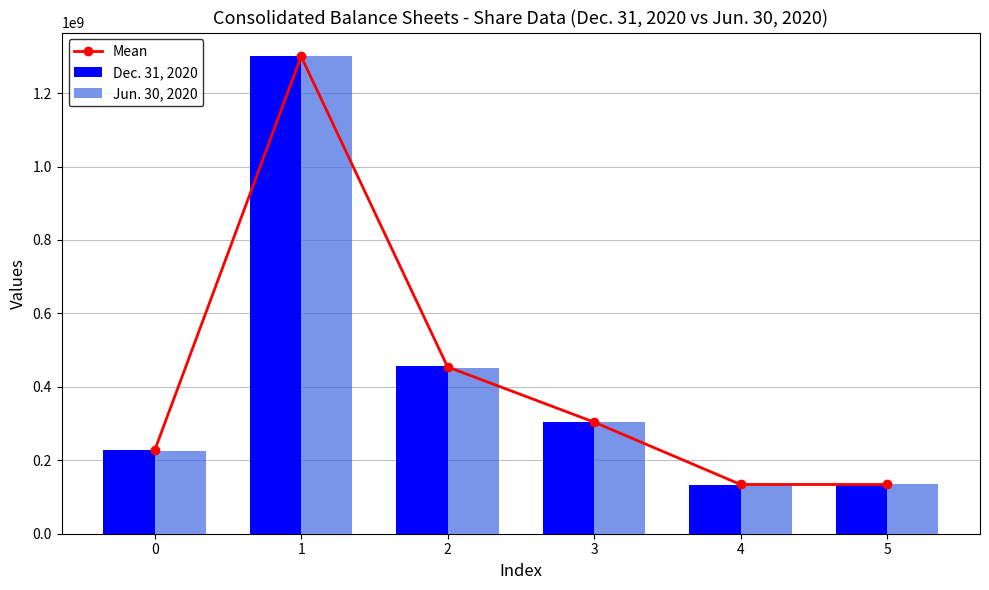

At which label does Mean first exceed 304000000?

1